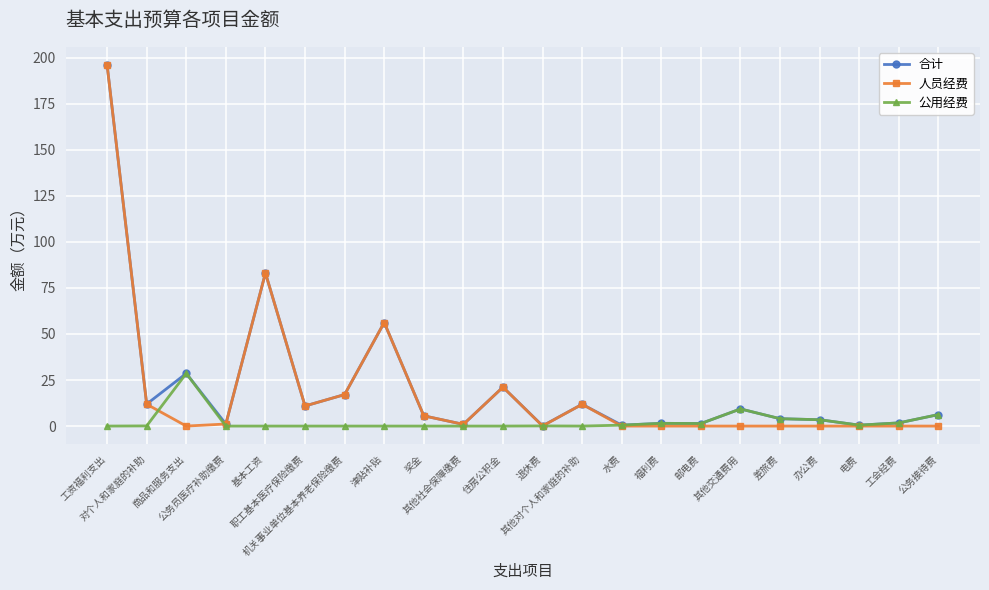

The 人员经费 series shows 0.0 at 商品和服务支出. True or false?

True